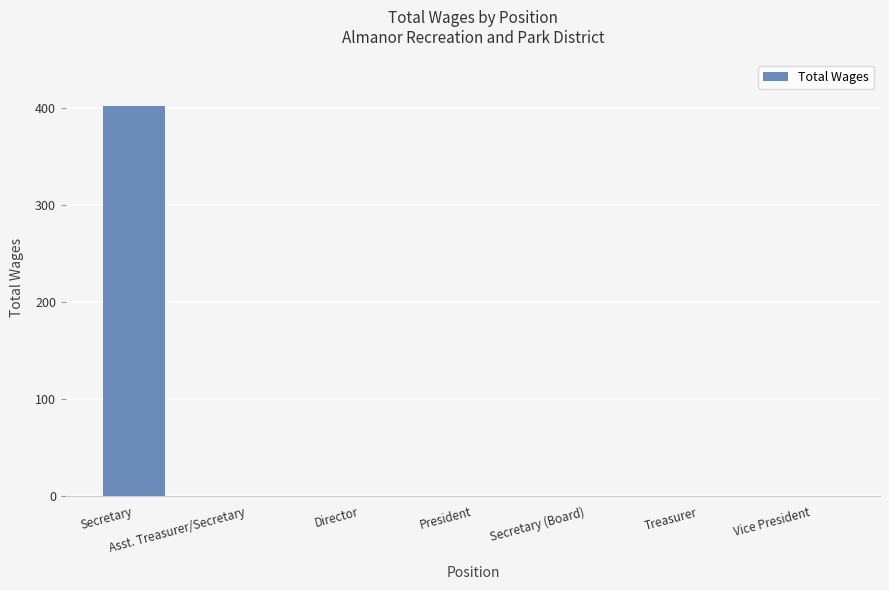

The chart shows a value of -192 at Secretary (Board). True or false?

False